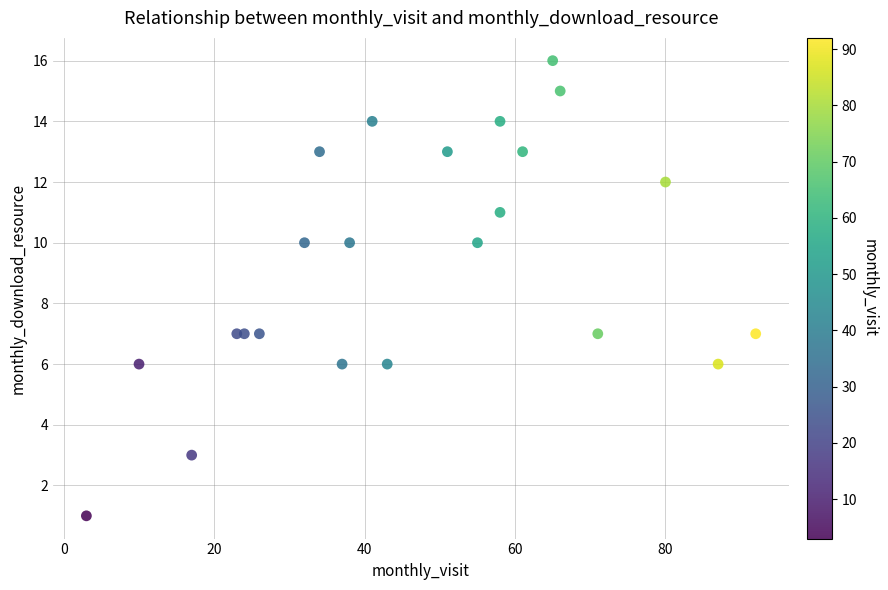

What is the range of Y values (max minus min)?

15